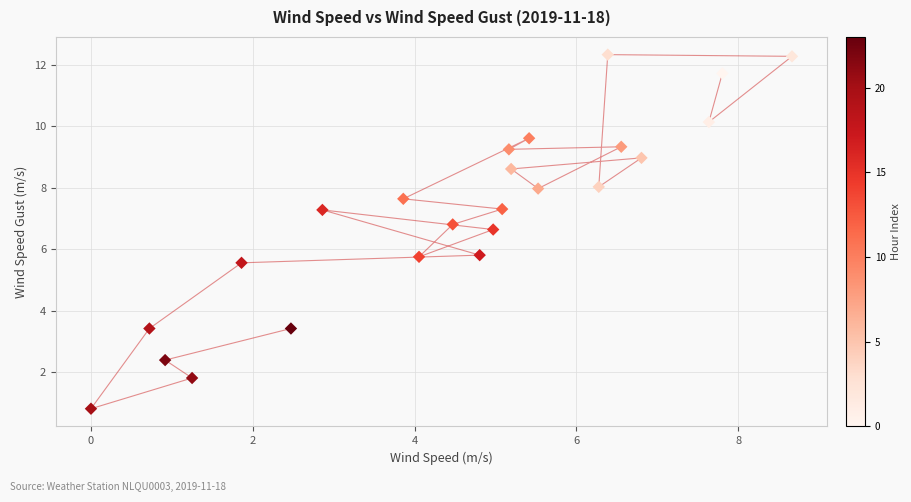

What is the range of Y values (max minus min)?

11.5